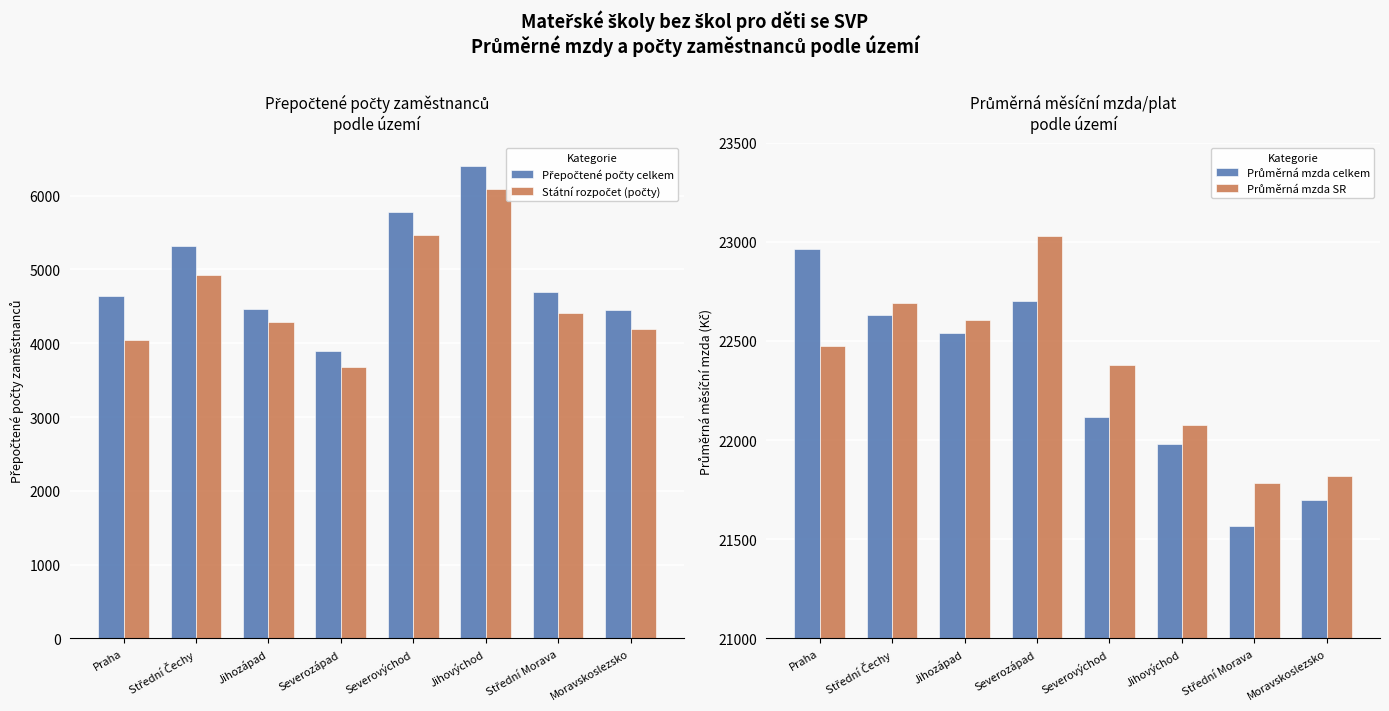

At Severozápad, list the series in order from smallest to largest.

Státní rozpočet (počty), Přepočtené počty celkem, Průměrná mzda celkem, Průměrná mzda SR